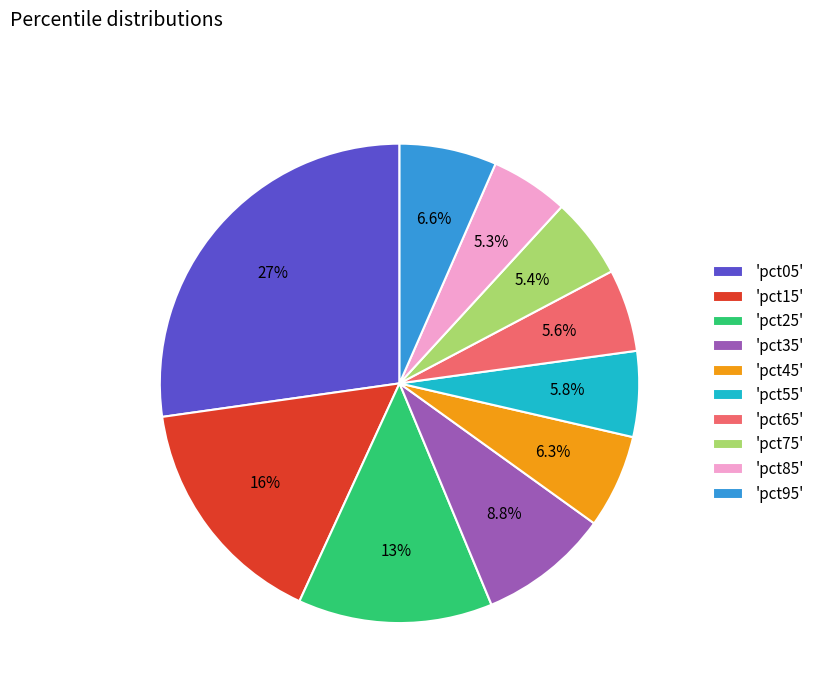

How many slices are in this pie chart?

10